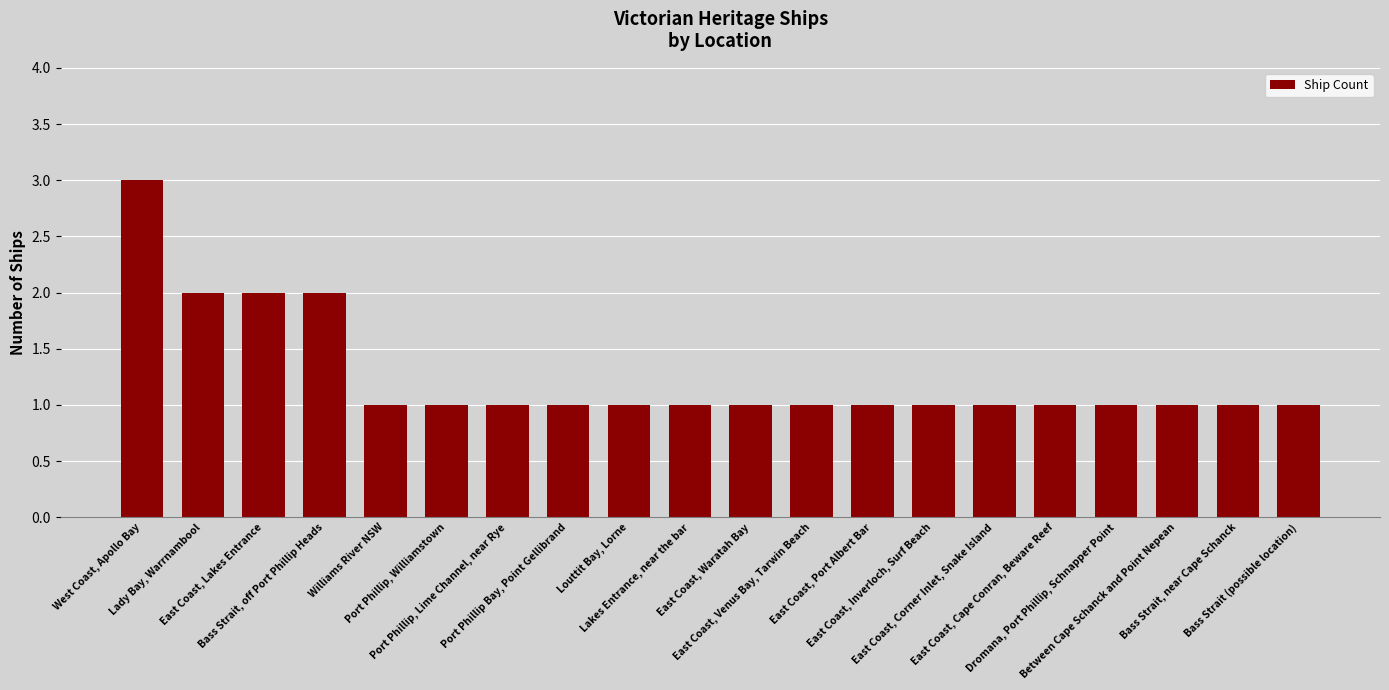

What is the maximum value shown in the chart?

3